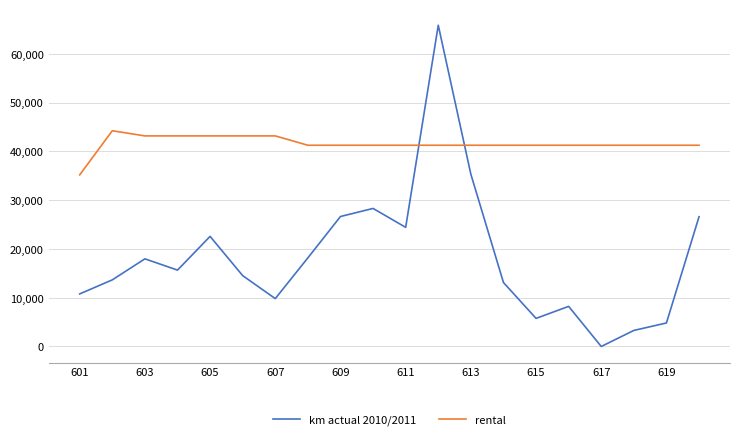

Which series has the largest range (max minus min)?

km actual 2010/2011